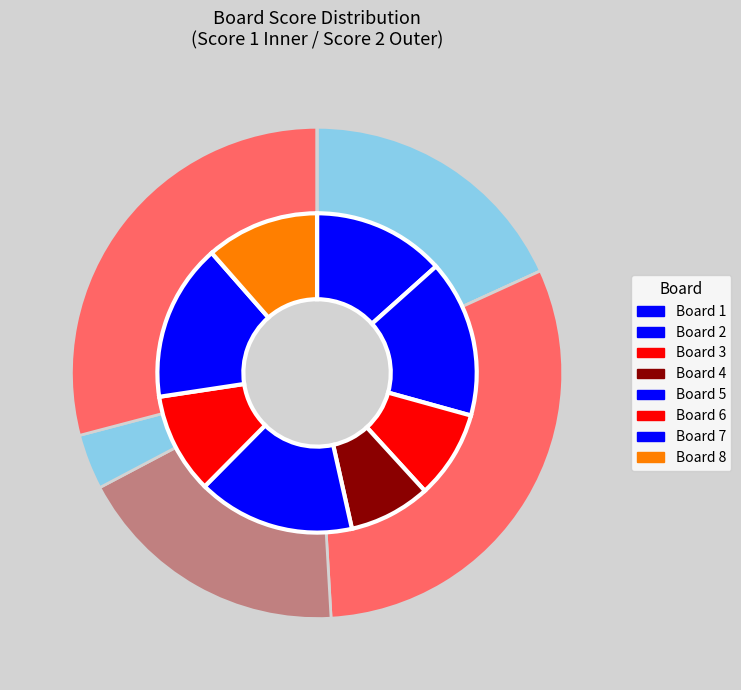

Is it true that Board 1 is 28% of the pie?

False